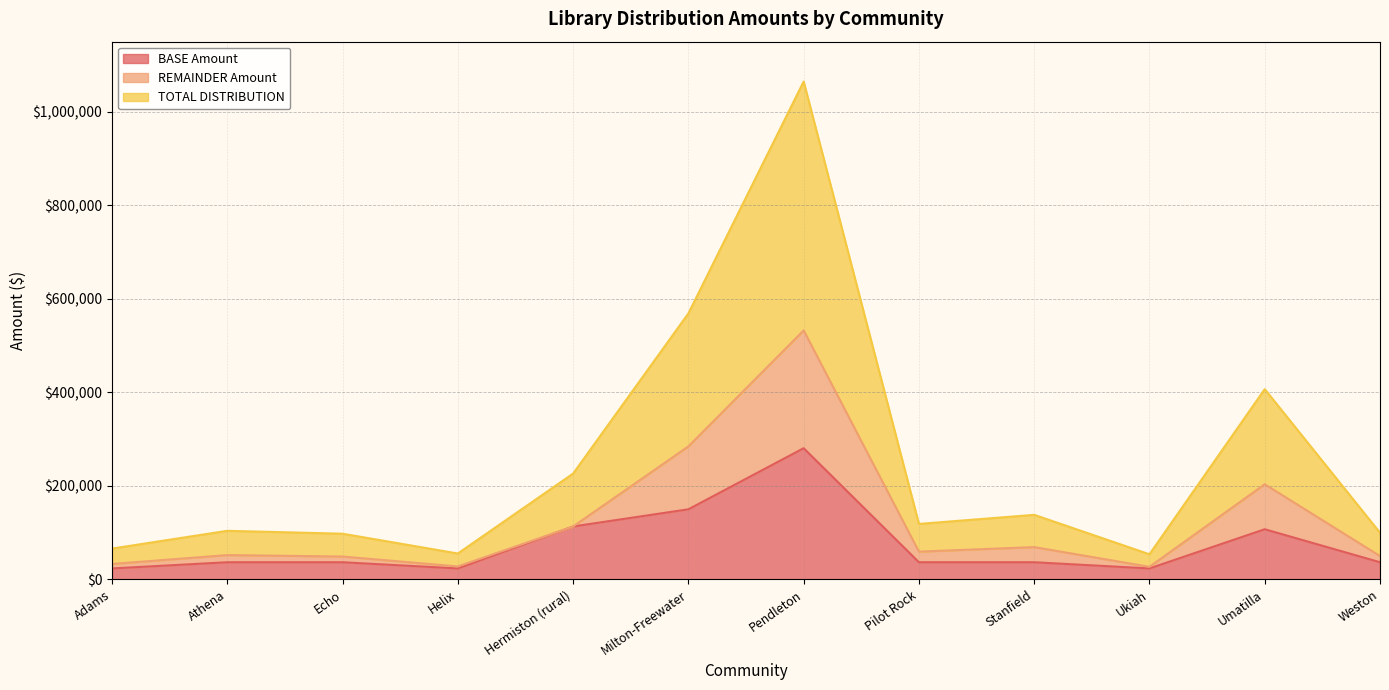

Which series has the largest total across all categories?

TOTAL DISTRIBUTION